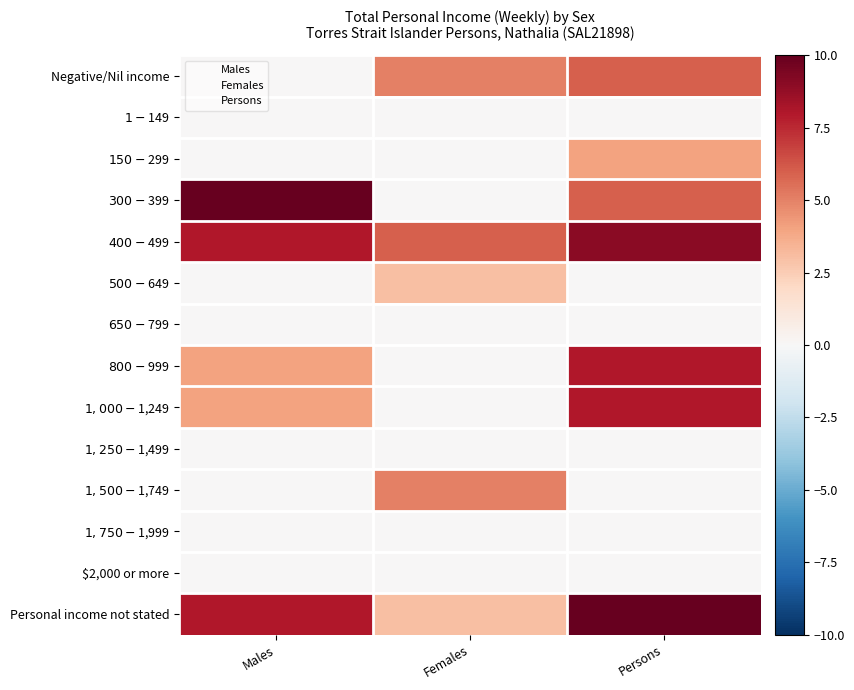

Between Females and Persons, which series saw the biggest shift?

$800-$999